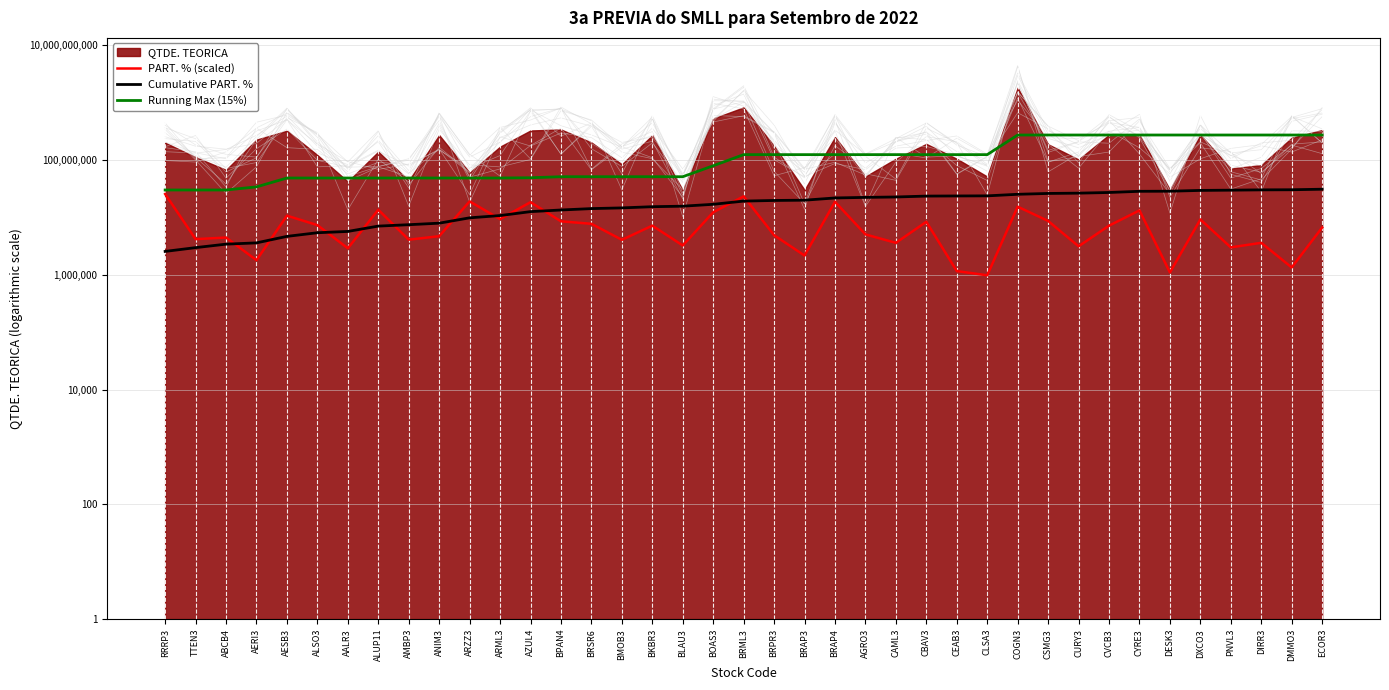

How many lines are shown in the chart?

3